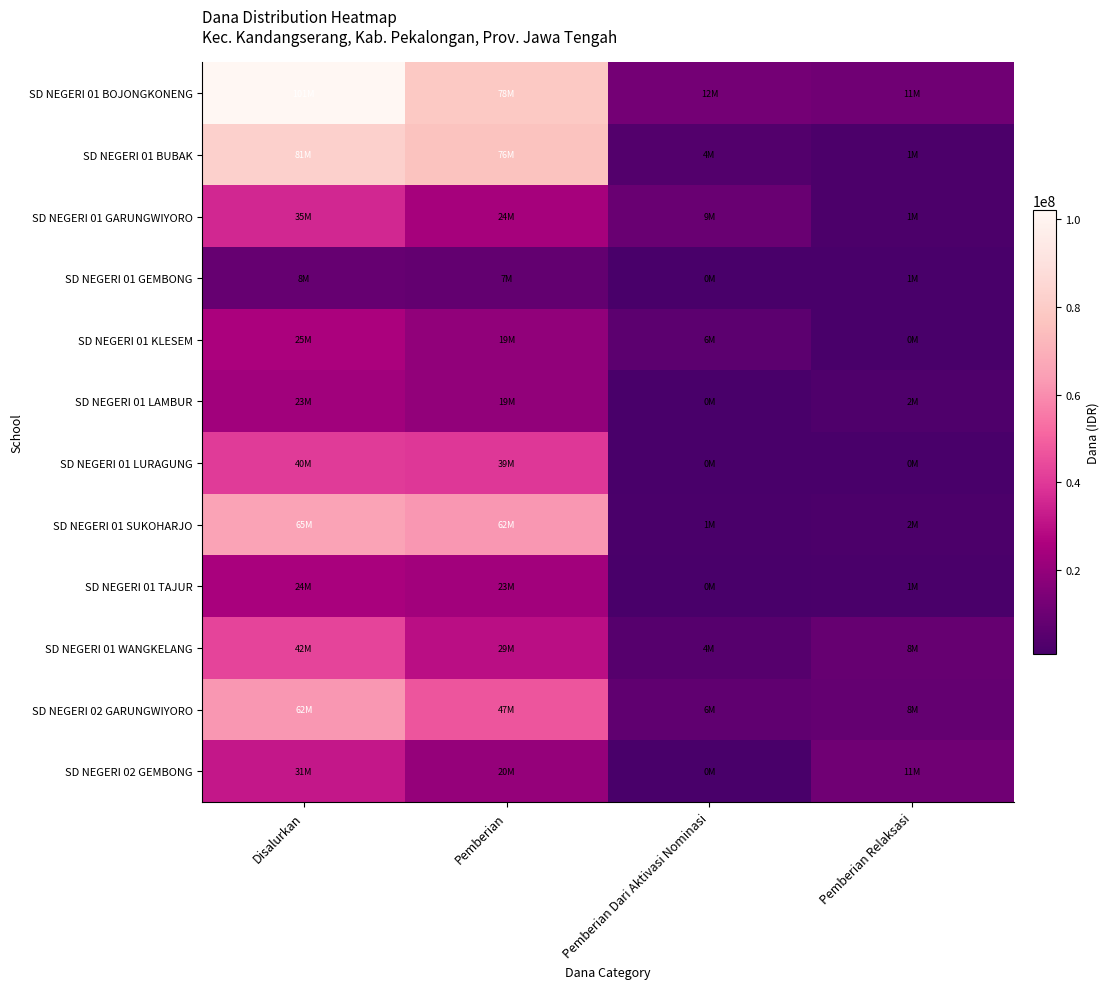

Reading right to left, what are all the values shown in this chart?

SD NEGERI 01 BOJONGKONENG: Pemberian Relaksasi=11475000	Pemberian Dari Aktivasi Nominasi=12150000	Pemberian=78300000	Disalurkan=101925000
SD NEGERI 01 BUBAK: Pemberian Relaksasi=1800000	Pemberian Dari Aktivasi Nominasi=4050000	Pemberian=76050000	Disalurkan=81900000
SD NEGERI 01 GARUNGWIYORO: Pemberian Relaksasi=1800000	Pemberian Dari Aktivasi Nominasi=9450000	Pemberian=24525000	Disalurkan=35775000
SD NEGERI 01 GEMBONG: Pemberian Relaksasi=1125000	Pemberian Dari Aktivasi Nominasi=0	Pemberian=7650000	Disalurkan=8775000
SD NEGERI 01 KLESEM: Pemberian Relaksasi=0	Pemberian Dari Aktivasi Nominasi=6300000	Pemberian=19350000	Disalurkan=25650000
SD NEGERI 01 LAMBUR: Pemberian Relaksasi=2700000	Pemberian Dari Aktivasi Nominasi=900000	Pemberian=19575000	Disalurkan=23175000
SD NEGERI 01 LURAGUNG: Pemberian Relaksasi=0	Pemberian Dari Aktivasi Nominasi=900000	Pemberian=39600000	Disalurkan=40500000
SD NEGERI 01 SUKOHARJO: Pemberian Relaksasi=2025000	Pemberian Dari Aktivasi Nominasi=1350000	Pemberian=62100000	Disalurkan=65475000
SD NEGERI 01 TAJUR: Pemberian Relaksasi=1575000	Pemberian Dari Aktivasi Nominasi=0	Pemberian=23400000	Disalurkan=24975000
SD NEGERI 01 WANGKELANG: Pemberian Relaksasi=8550000	Pemberian Dari Aktivasi Nominasi=4500000	Pemberian=29700000	Disalurkan=42750000
SD NEGERI 02 GARUNGWIYORO: Pemberian Relaksasi=8325000	Pemberian Dari Aktivasi Nominasi=6975000	Pemberian=47025000	Disalurkan=62325000
SD NEGERI 02 GEMBONG: Pemberian Relaksasi=11475000	Pemberian Dari Aktivasi Nominasi=0	Pemberian=20250000	Disalurkan=31725000